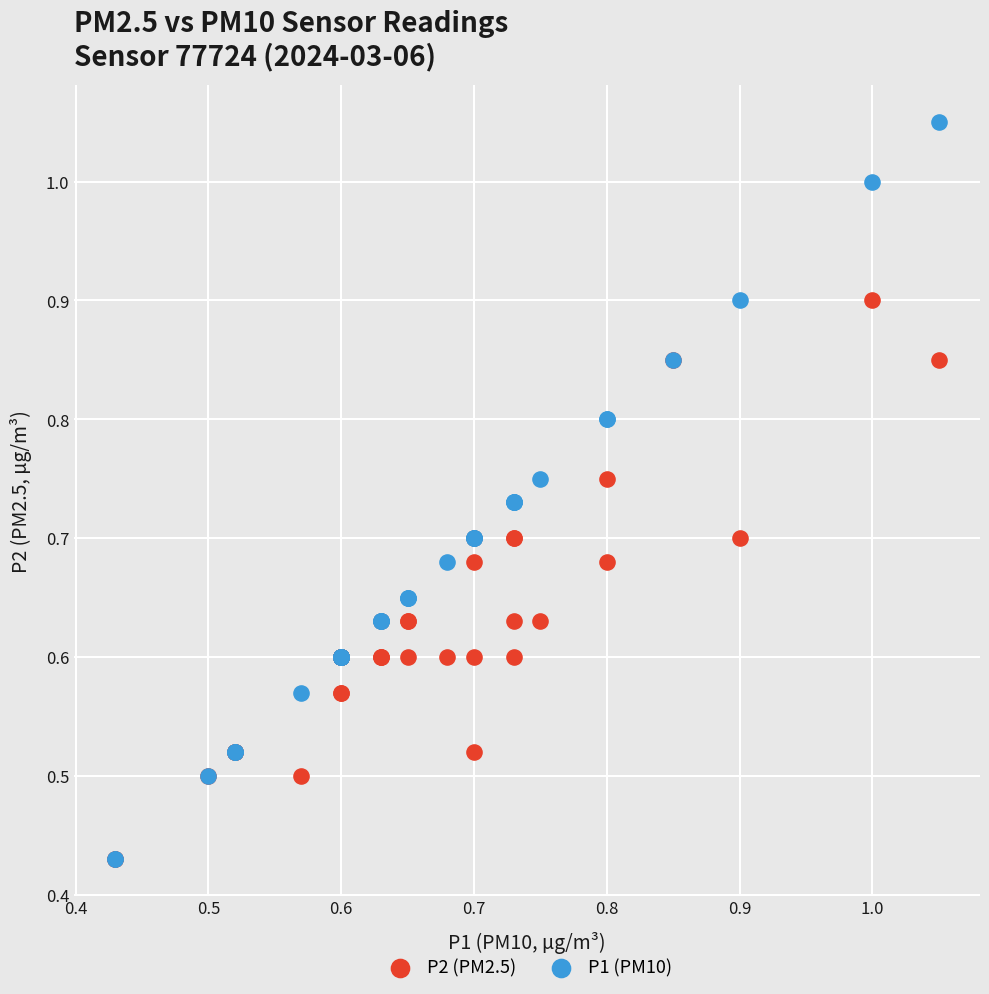

Which series contains the highest Y value?

P1 (PM10)